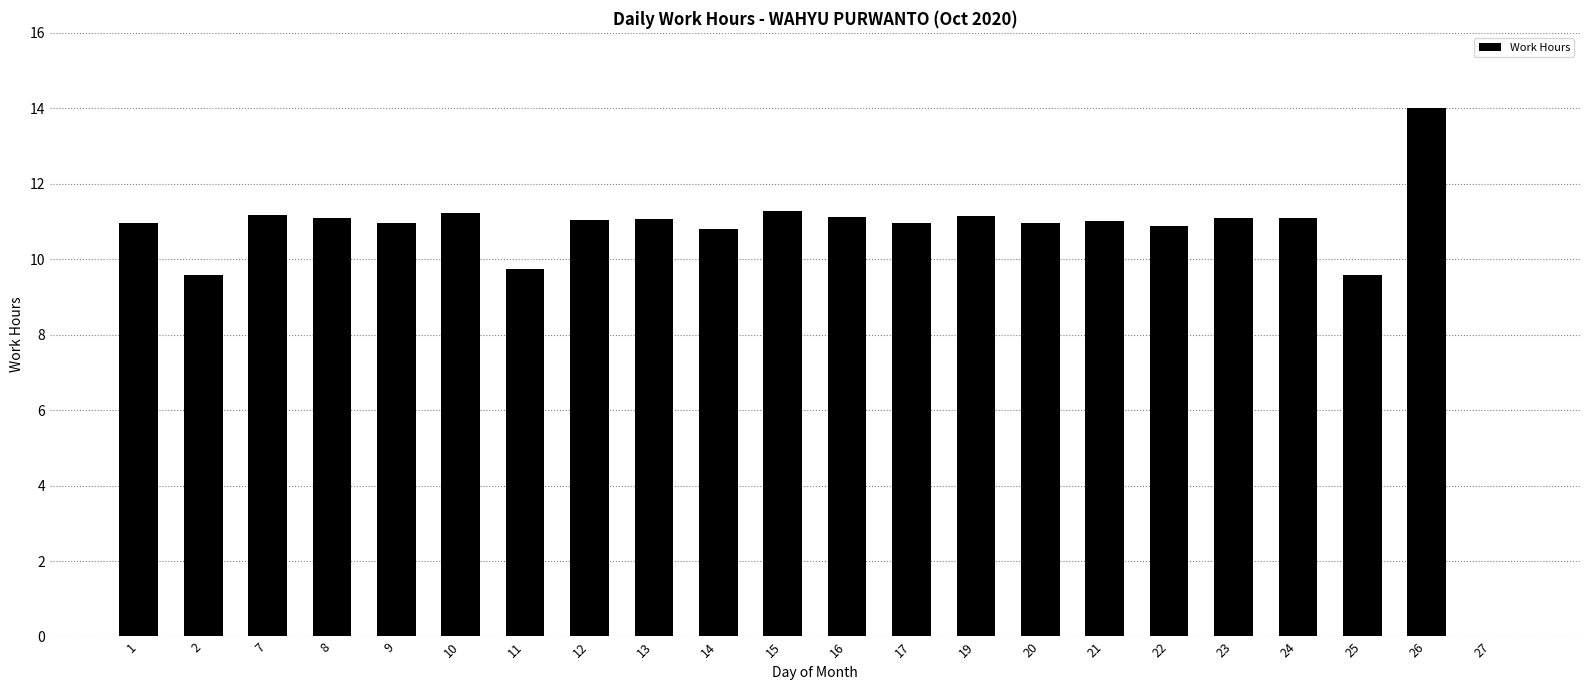

What is the maximum value shown in the chart?

14.0